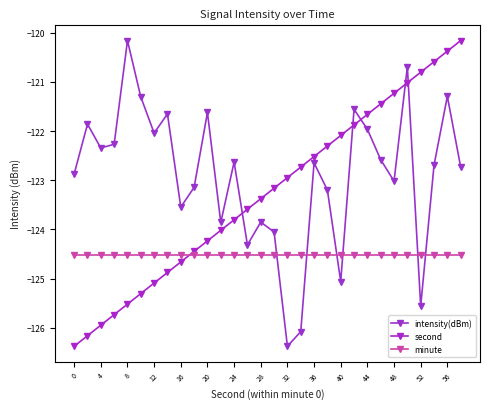

Rank the series by their maximum value, from lowest to highest.

minute, second, intensity(dBm)